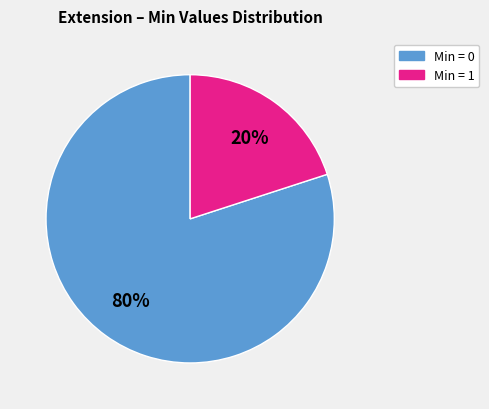

To the nearest percent, what is the difference between the largest and smallest slice percentages?

60%